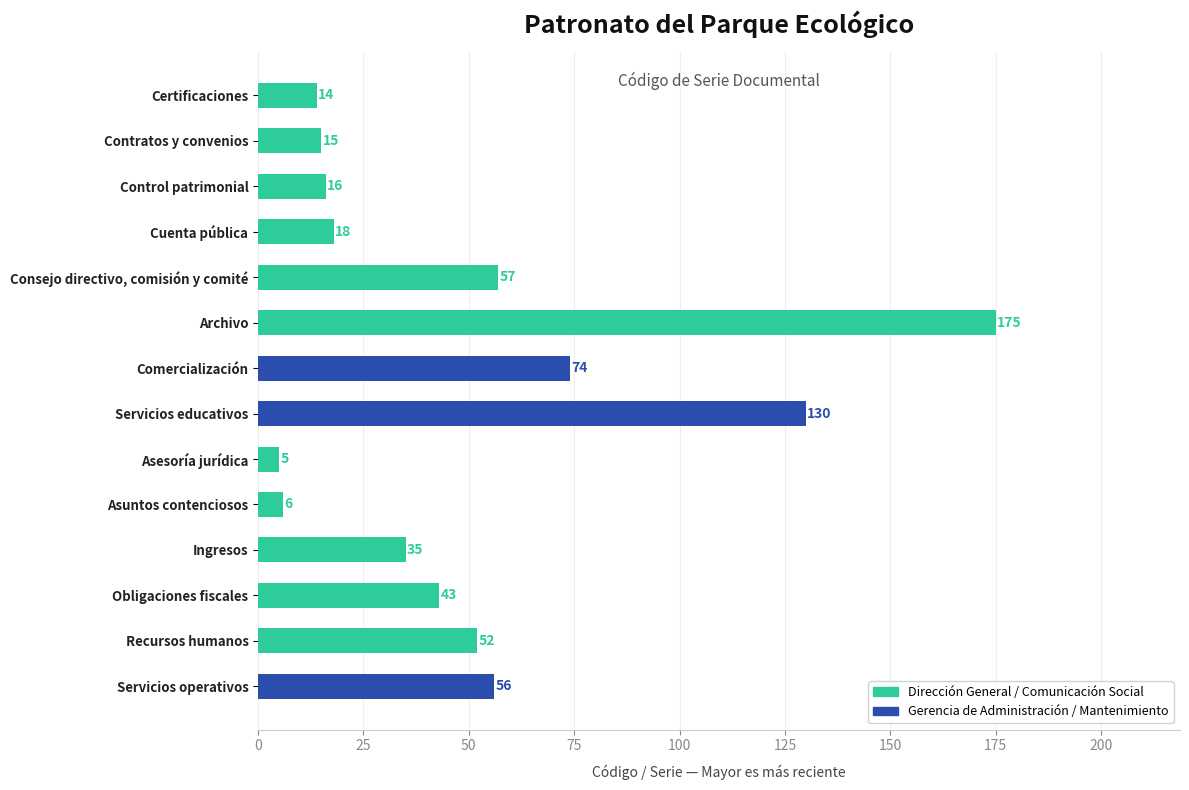

Is it true that the value at Servicios educativos is 49?

False